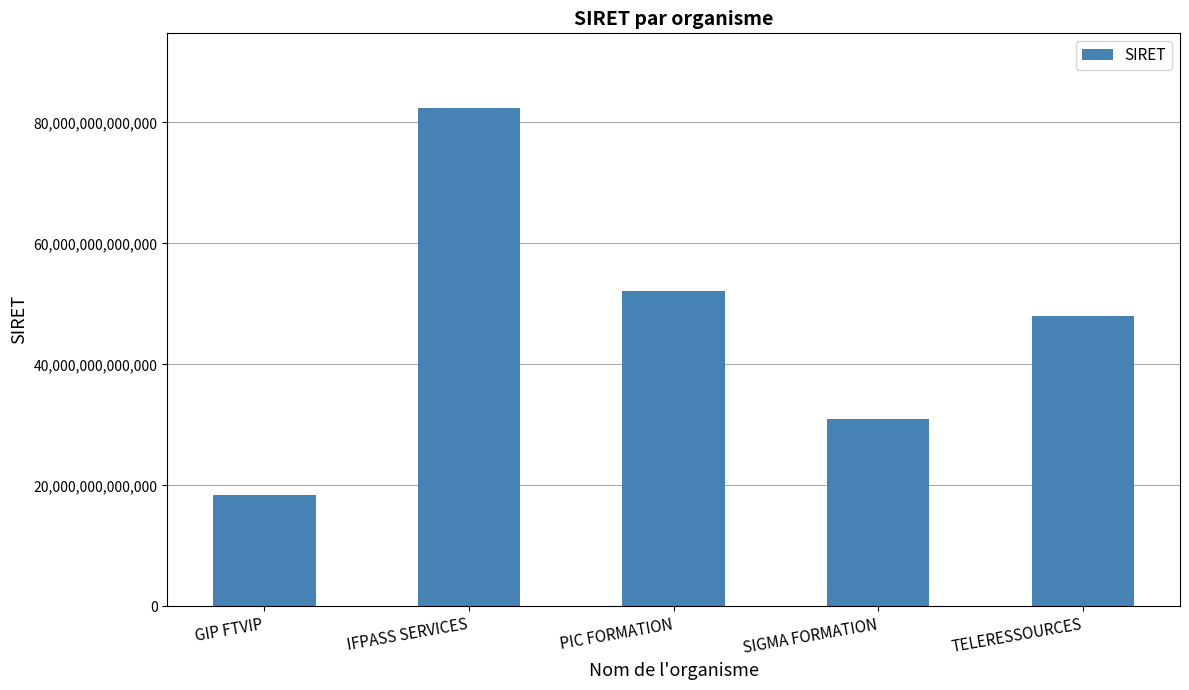

Between TELERESSOURCES and GIP FTVIP, which is larger?

TELERESSOURCES